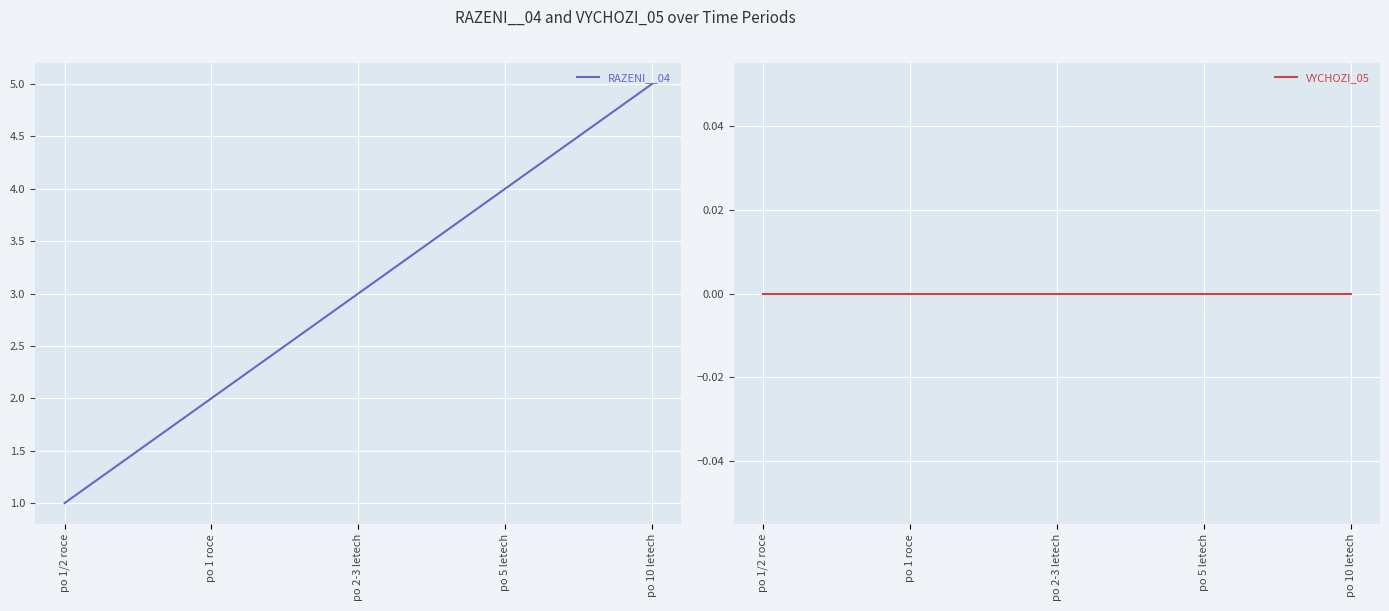

True or false: RAZENI__04 and VYCHOZI_05 intersect in this chart.

False